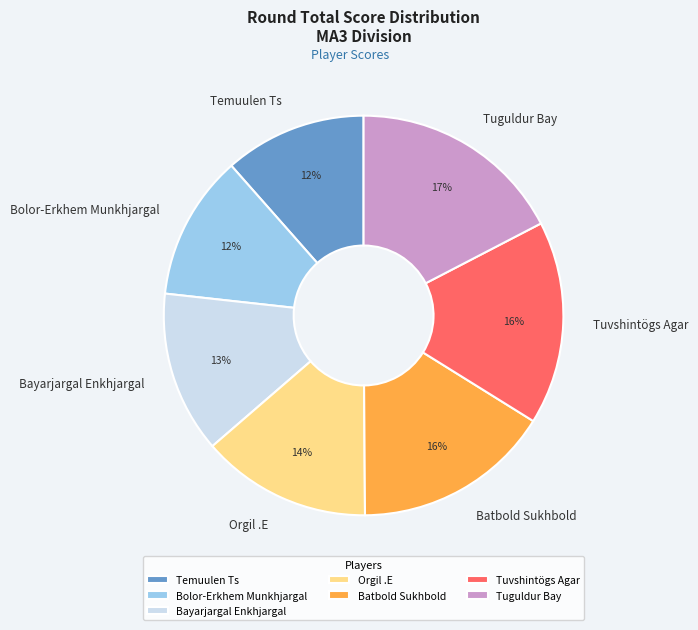

Do Bolor-Erkhem Munkhjargal and Bayarjargal Enkhjargal together represent more than half of the pie?

No